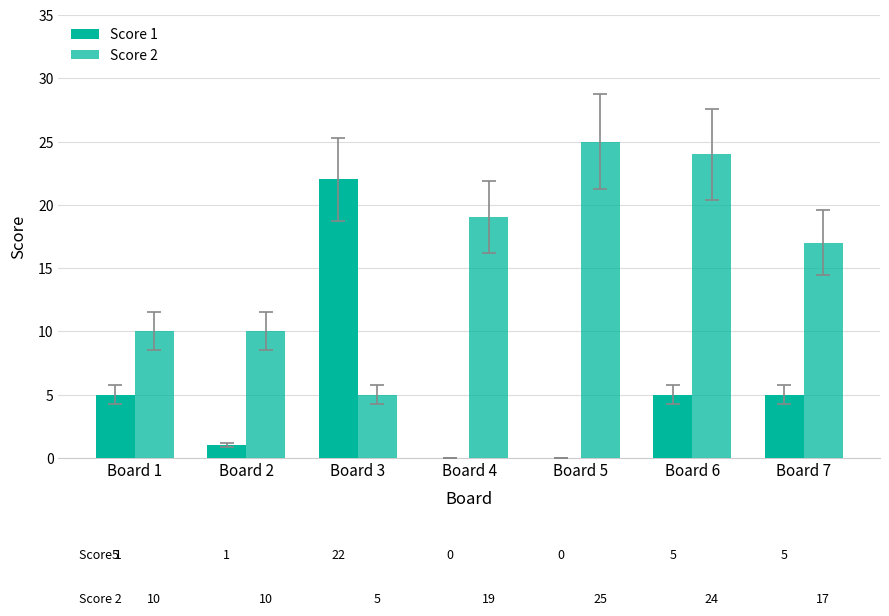

Reading left to right, extract all data points from this chart.

Score 1: 5	1	22	0	0	5	5
Score 2: 10	10	5	19	25	24	17